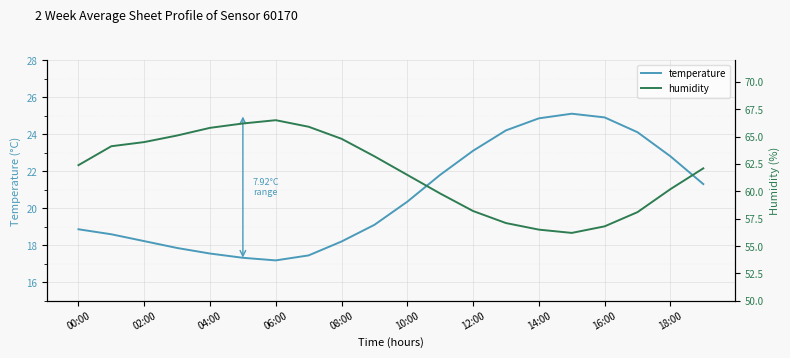

What is the value of the humidity point at the 3rd from the left?

64.5